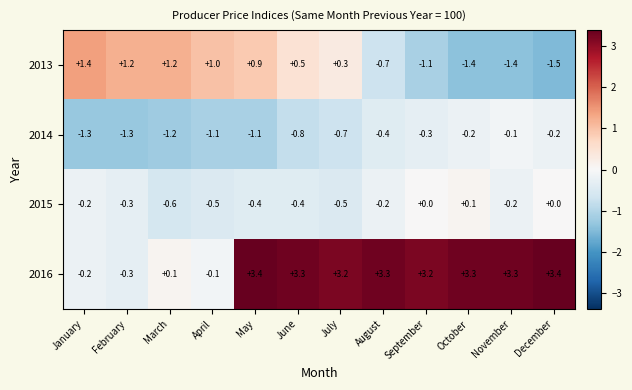

What is the maximum value shown in the chart?

3.4